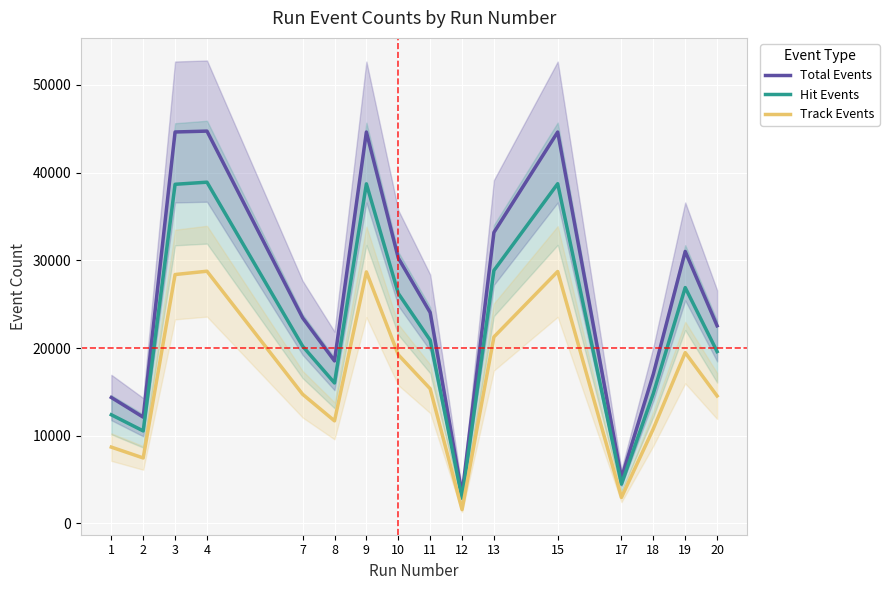

True or false: Total Events and Track Events intersect in this chart.

False